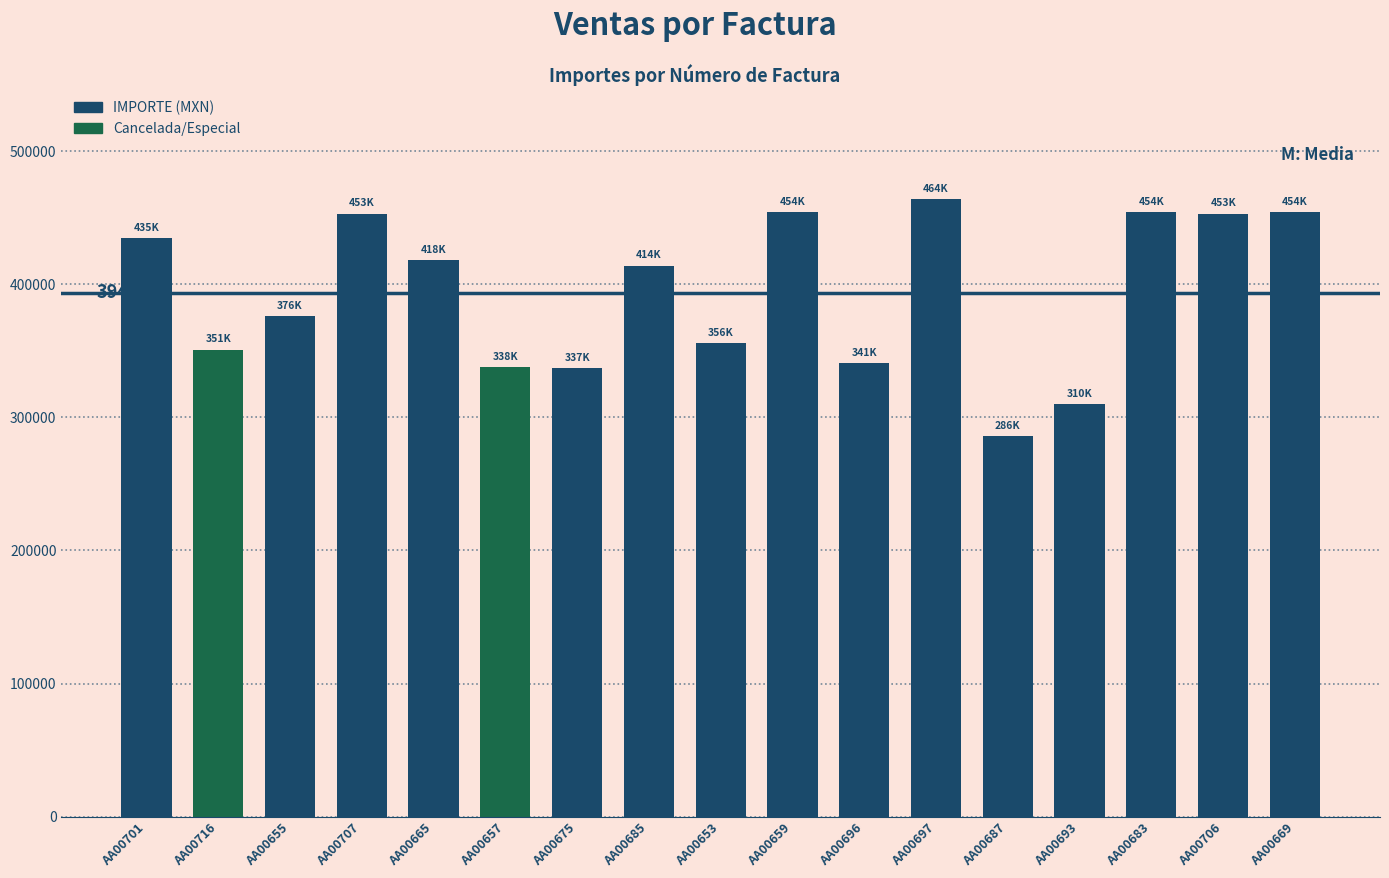

What is the maximum value shown in the chart?

463900.0